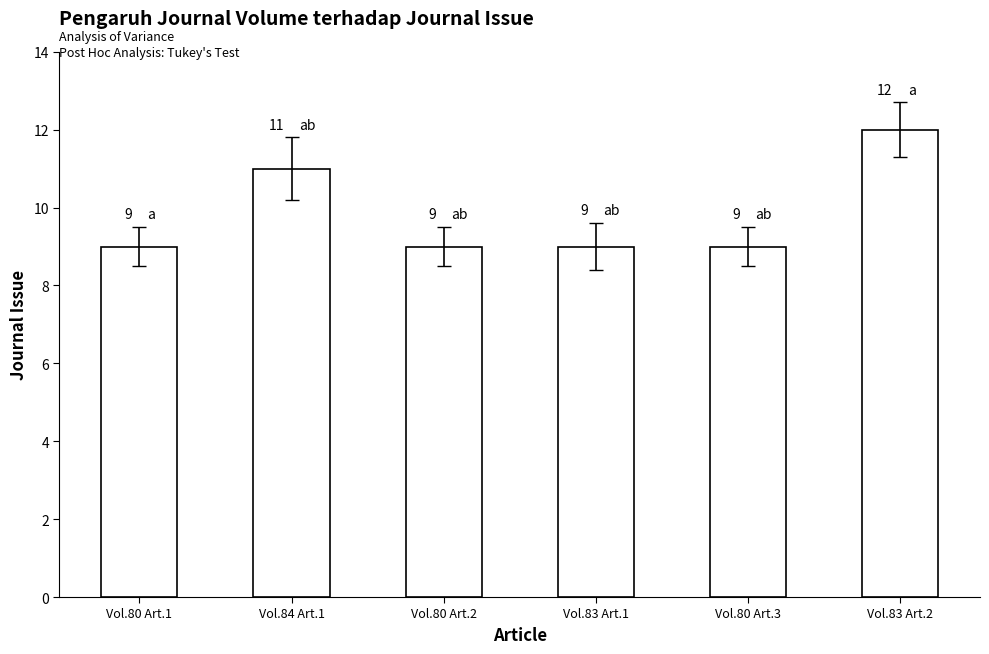

The chart shows a value of 13 at Vol.80 Art.1. True or false?

False